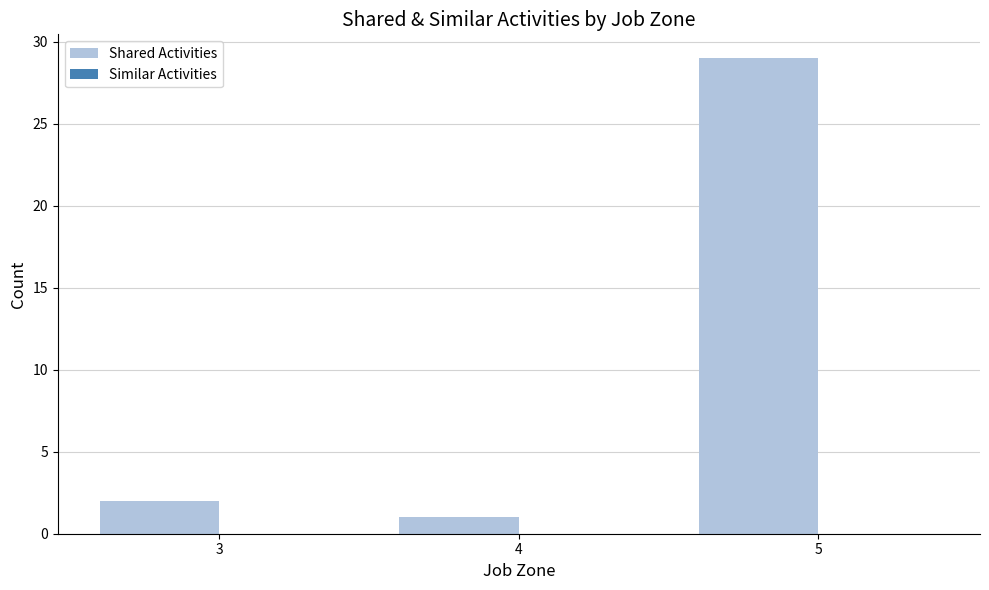

Which has a higher value, 5 or 4?

5